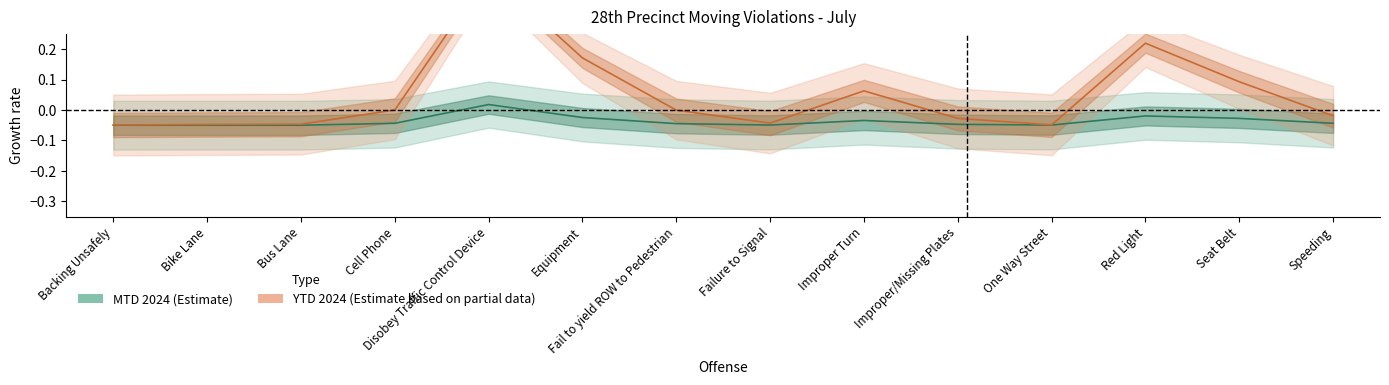

Which label corresponds to the smallest value in the chart?

Backing Unsafely